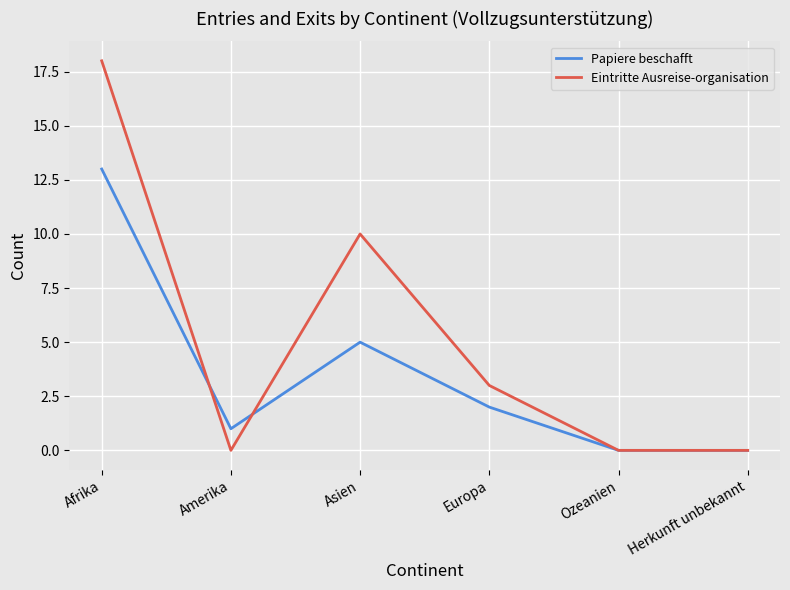

Where is the first local maximum for Eintritte Ausreise-organisation?

Asien